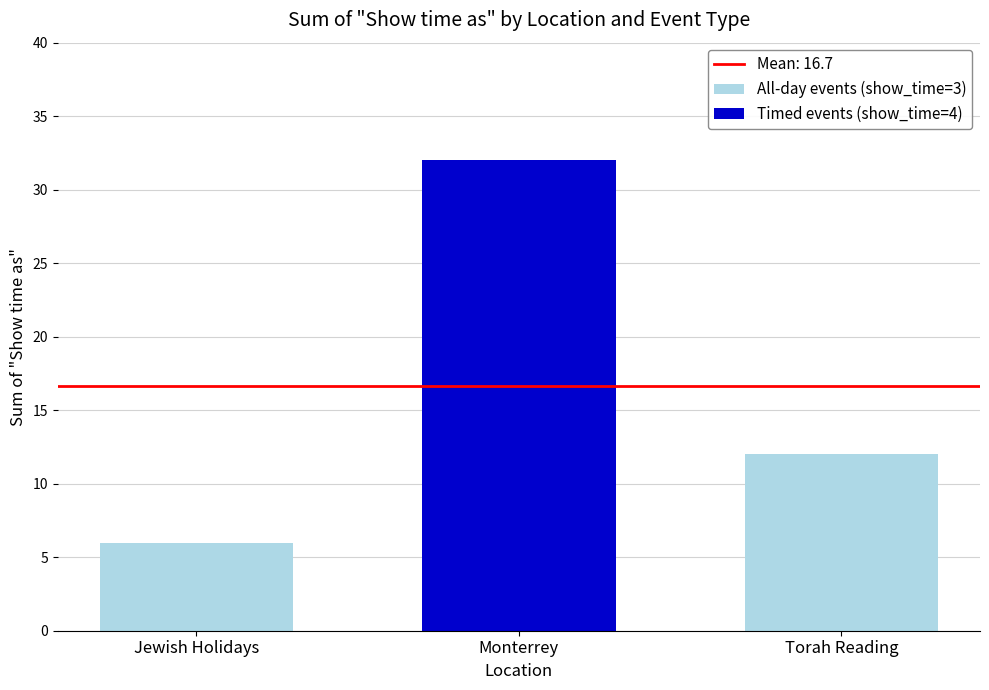

What is the sum of all All-day events (show_time=3) values?

18